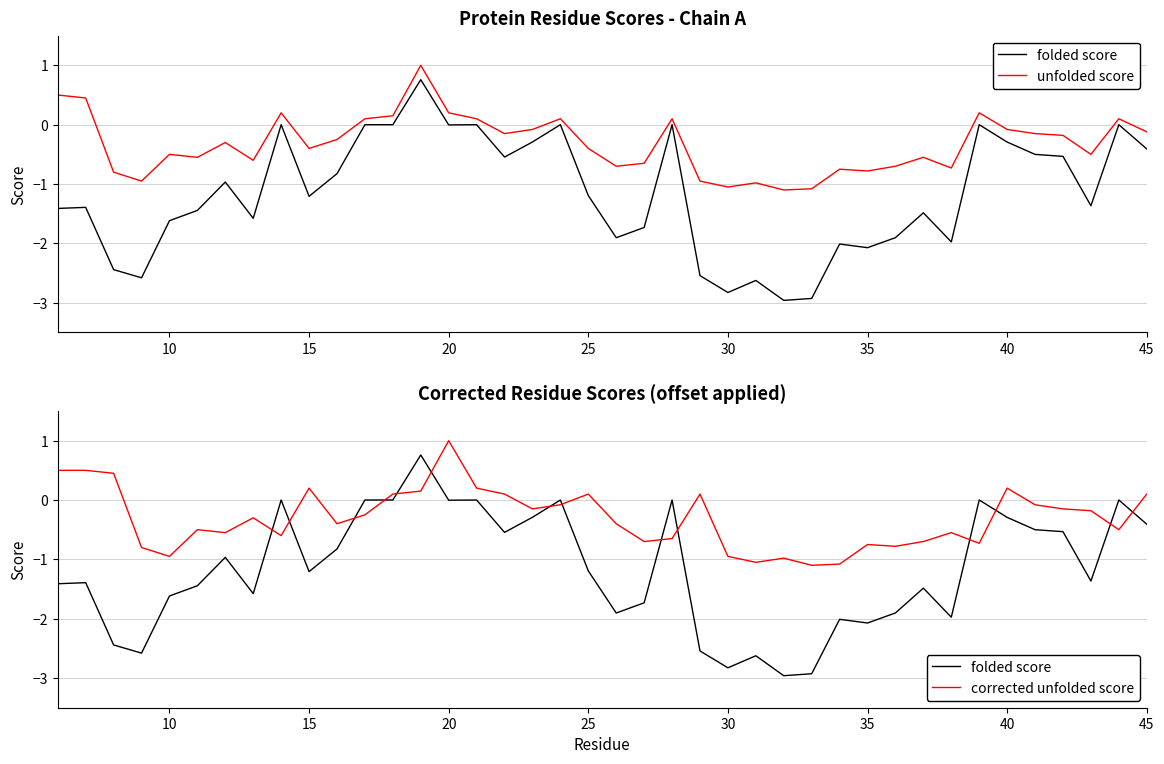

How many intersections are there between folded score and corrected unfolded score?

14